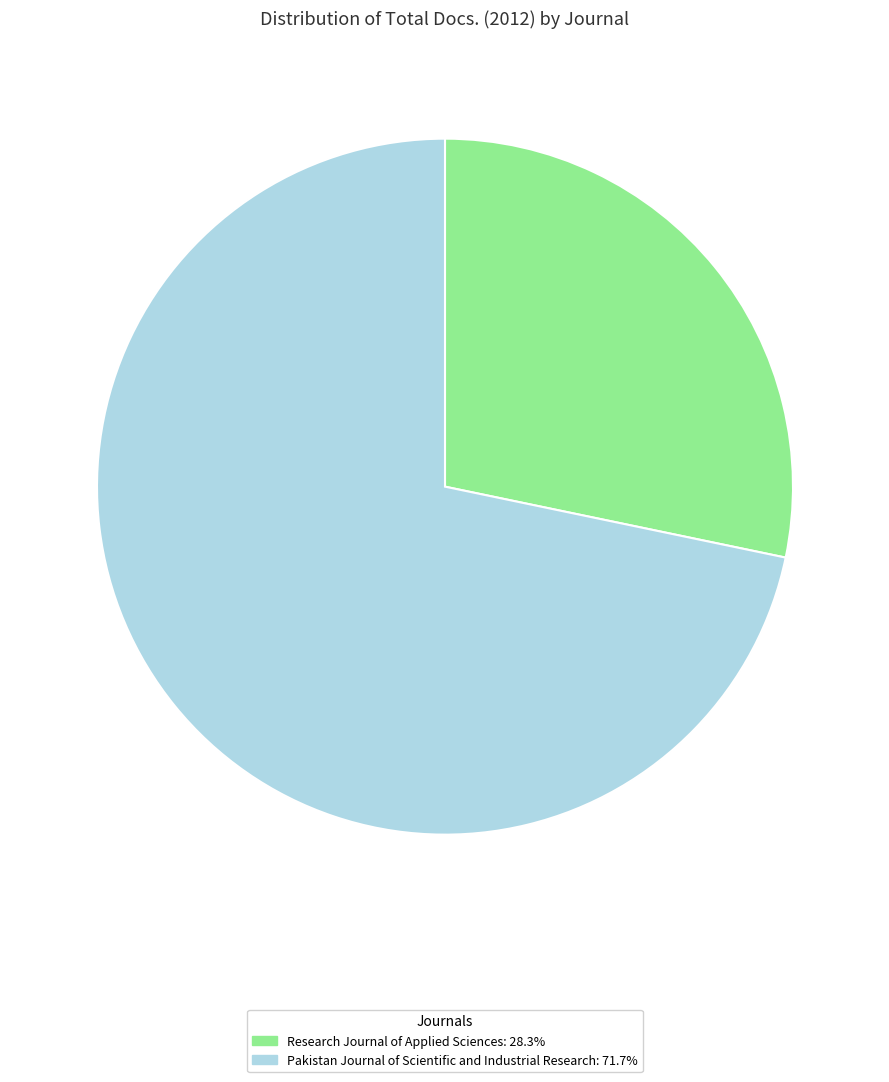

Does Pakistan Journal of Scientific and Industrial Research account for over 50% of the chart?

Yes